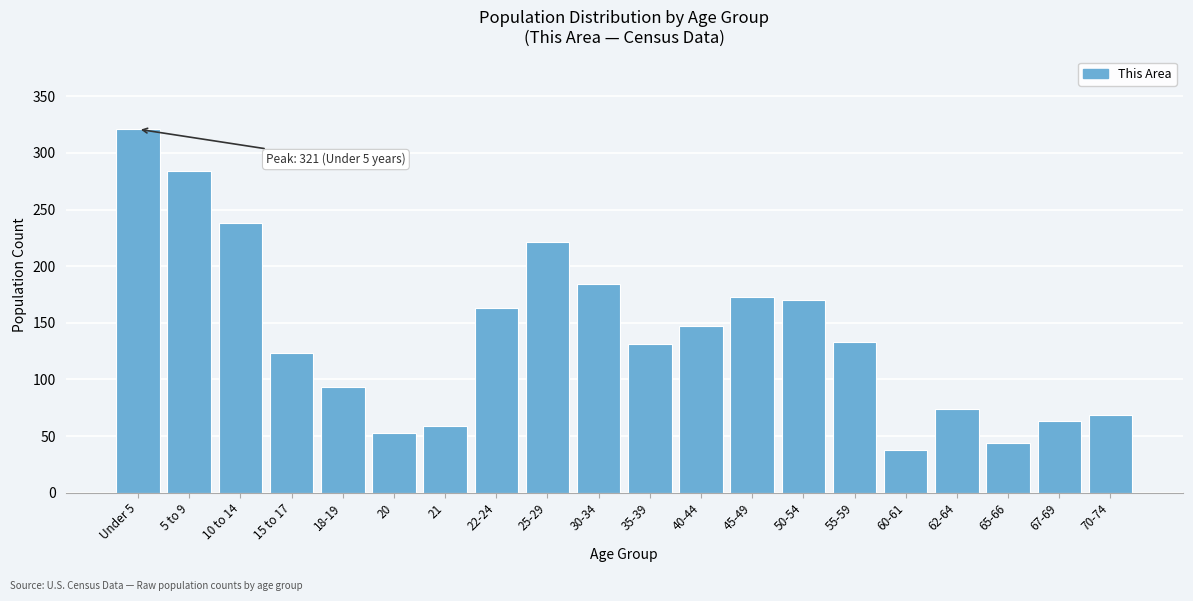

Reading left to right, extract all data points from this chart.

321	284	238	123	93	53	59	163	221	184	131	147	173	170	133	38	74	44	63	69